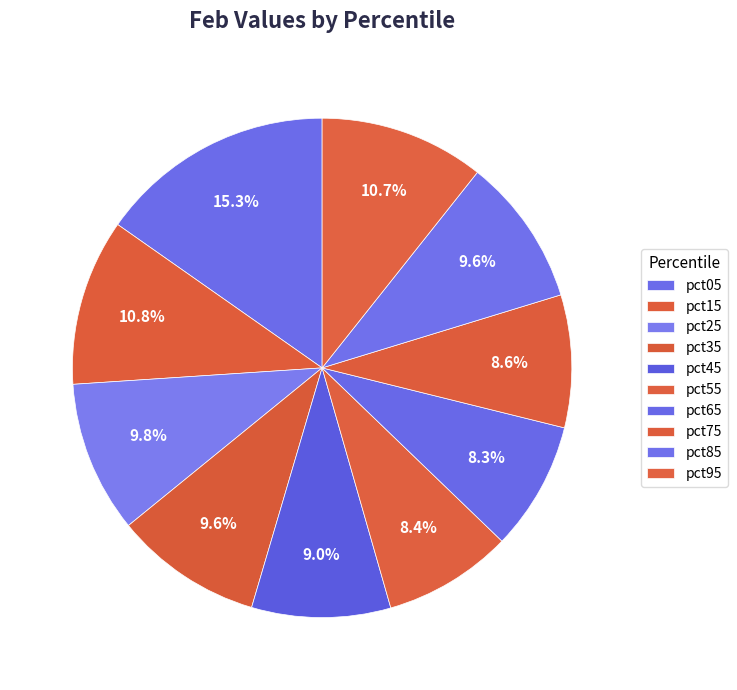

How many segments does this pie chart have?

10